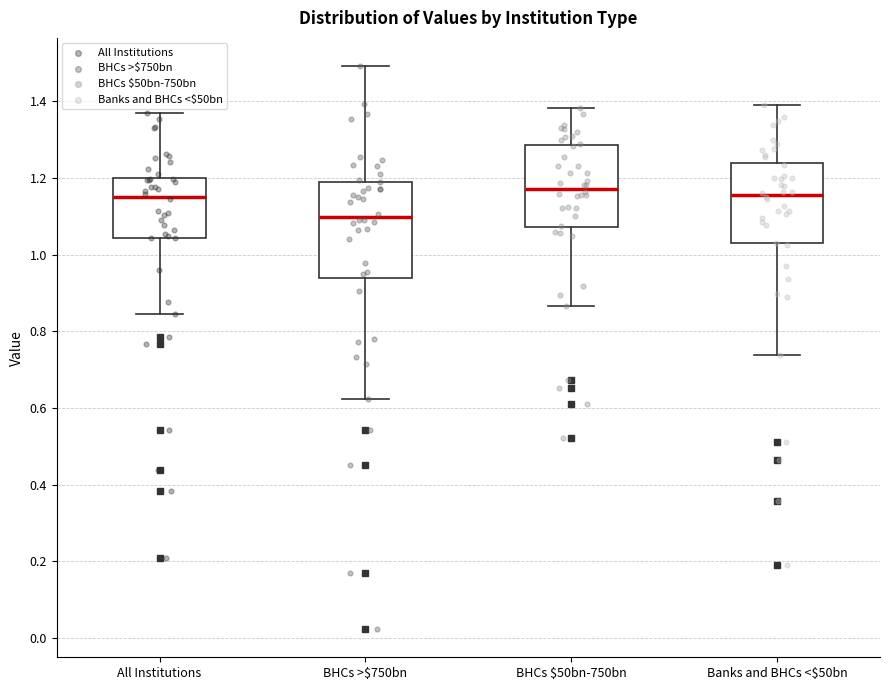

Which box is the tallest, from its lower edge to its upper edge?

BHCs >$750bn